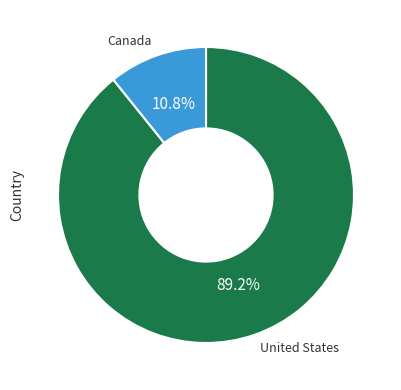

What is the ratio of the value at United States to the value at Canada?

8.3